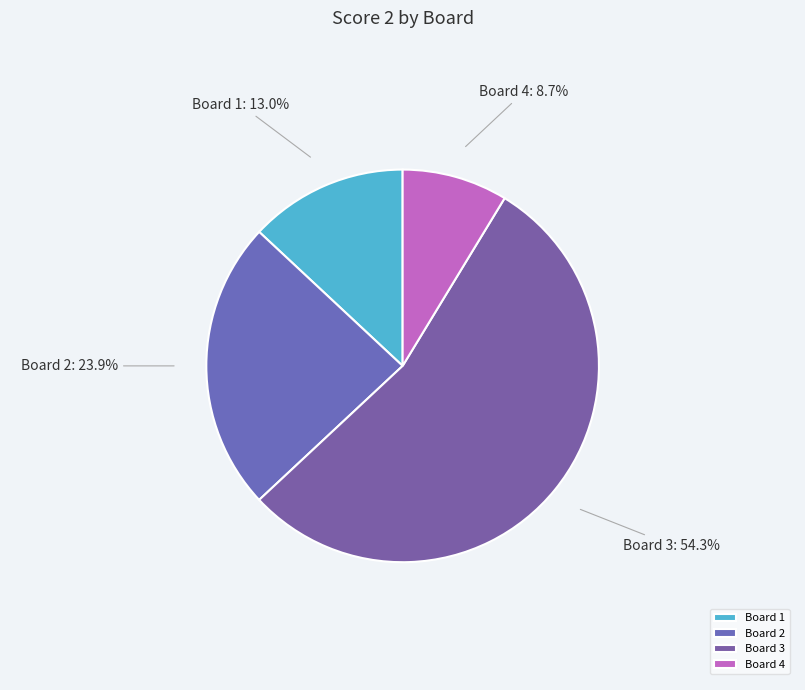

The Board 2 slice represents 24% of the pie. True or false?

True